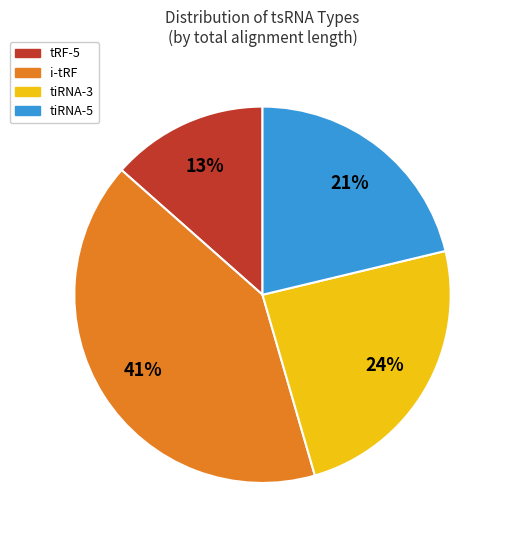

Rank the categories by value from lowest to highest.

tRF-5, tiRNA-5, tiRNA-3, i-tRF